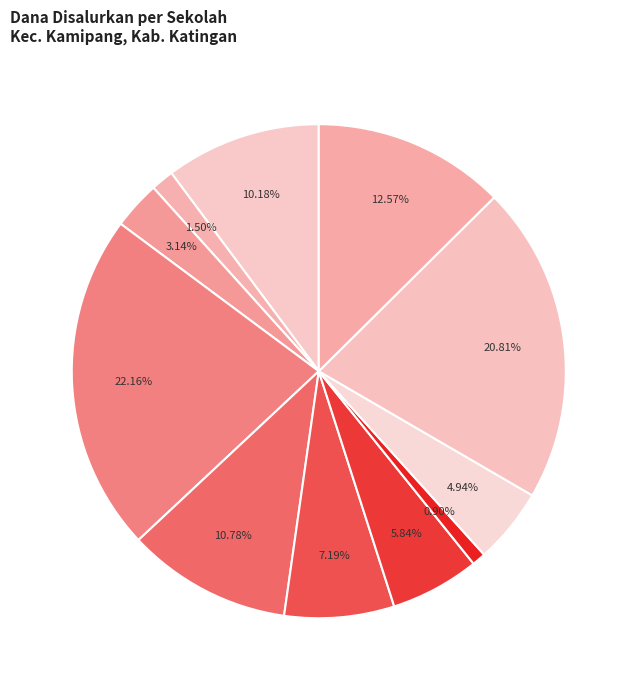

How many slices are in this pie chart?

11